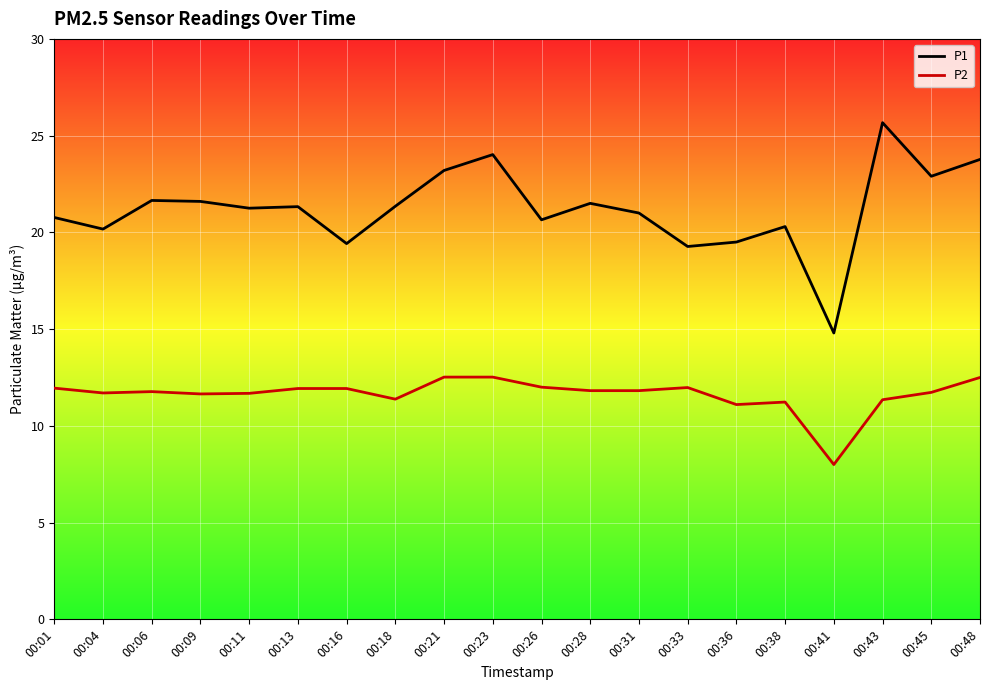

List the series in order of their peak value, highest first.

P1, P2